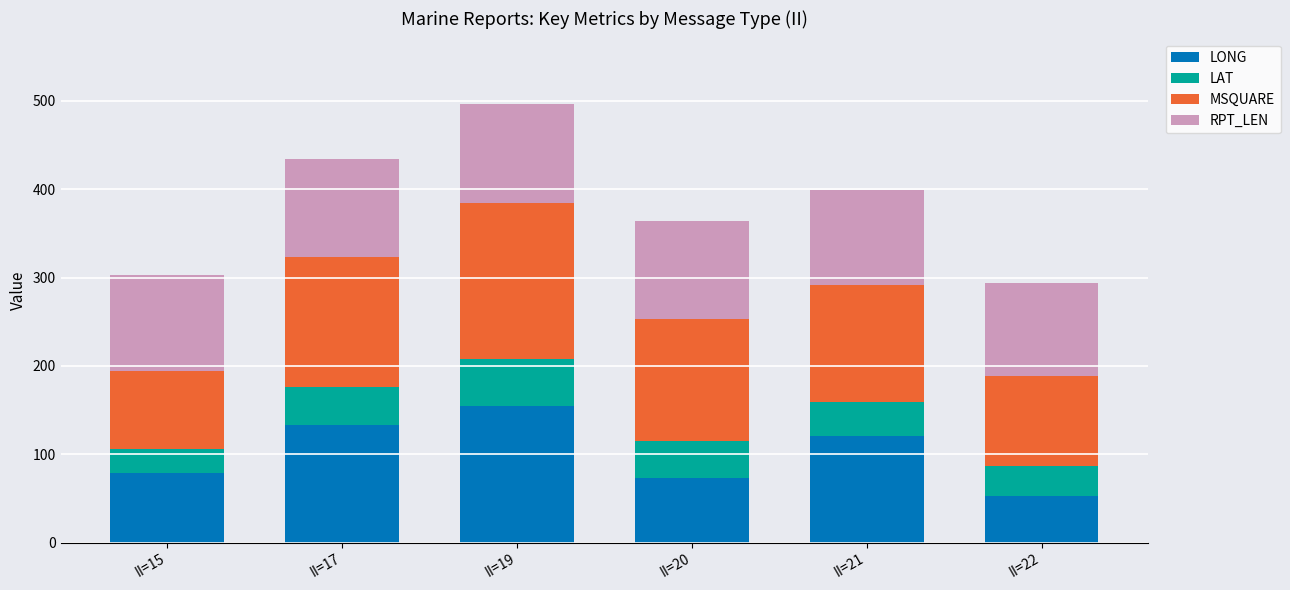

What is the difference between the LONG values at II=19 and II=15?

75.2